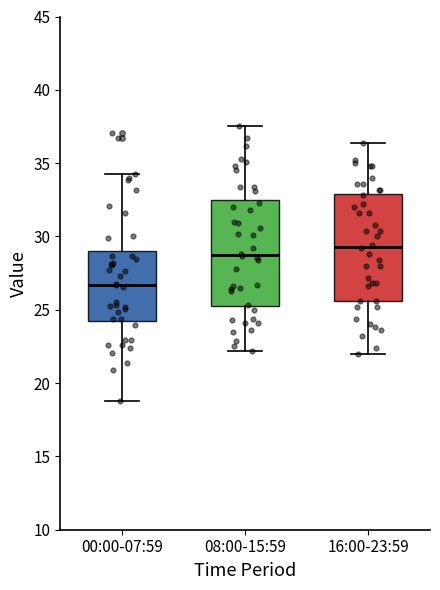

Which box has the lowest median line?

00:00-07:59